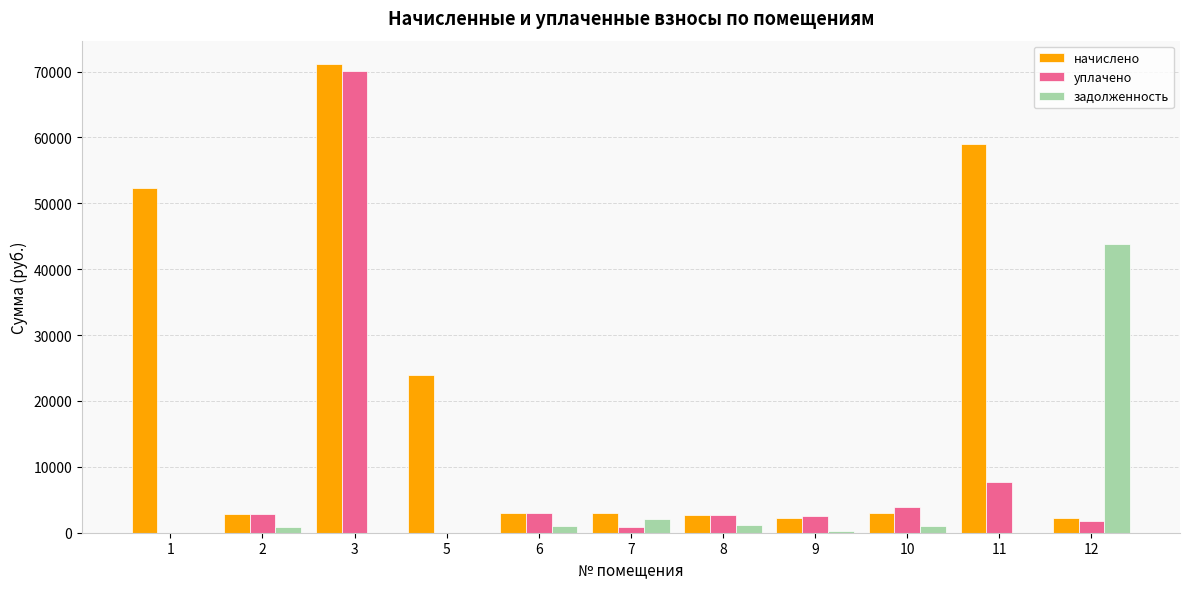

The value of начислено at 7 is 2984.1. True or false?

True